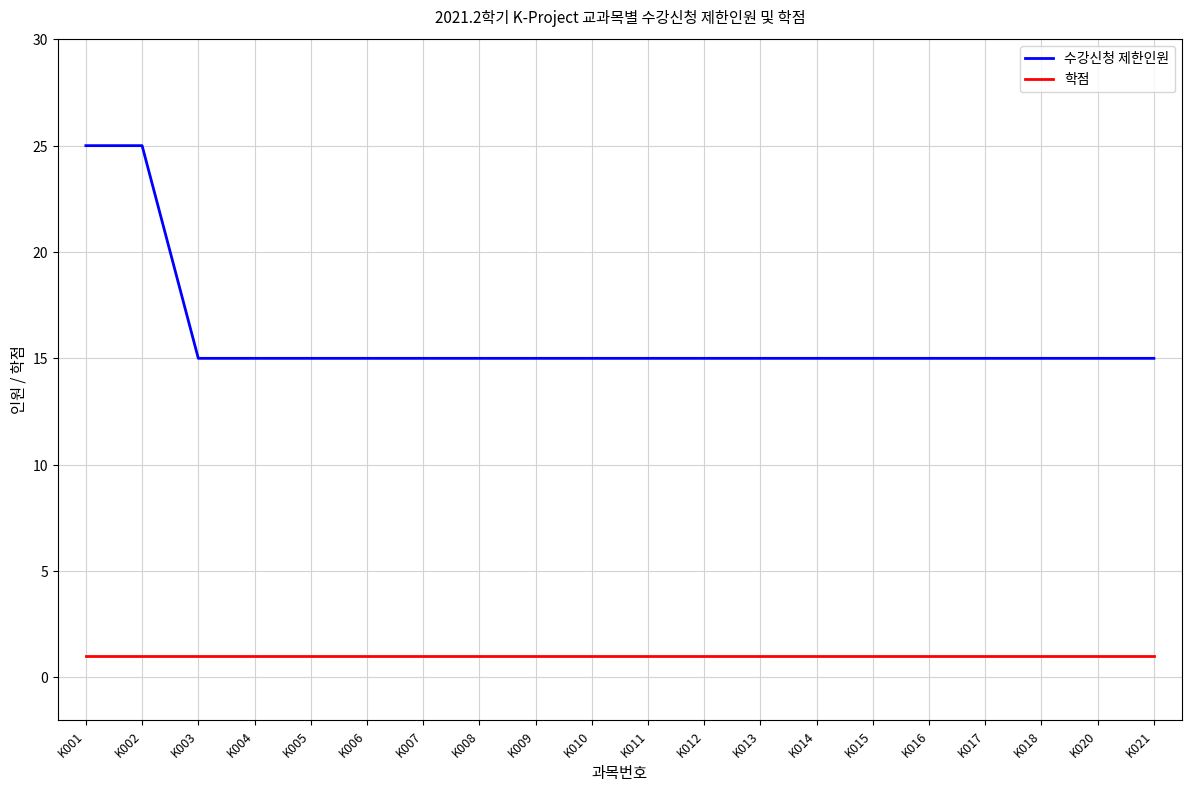

The value of 수강신청 제한인원 at K015 is 15. True or false?

True